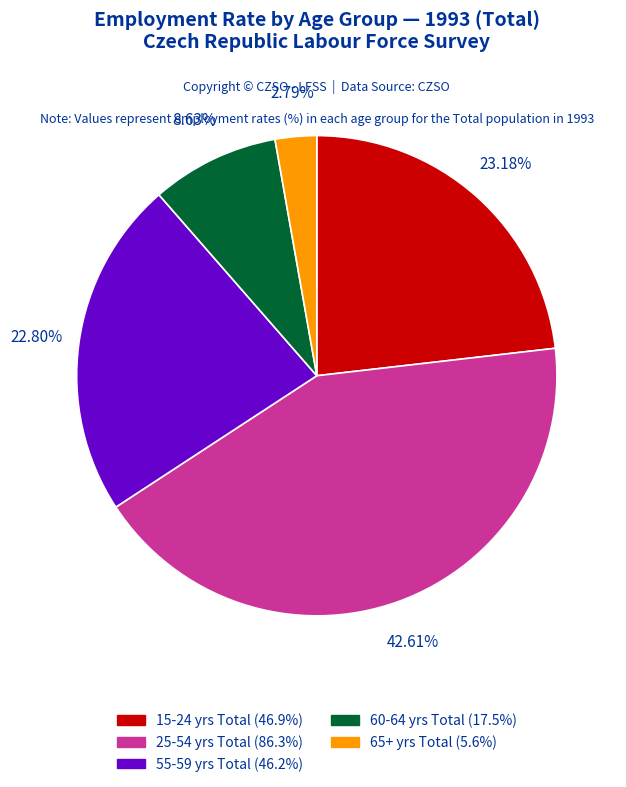

Count the number of slices in the pie.

5